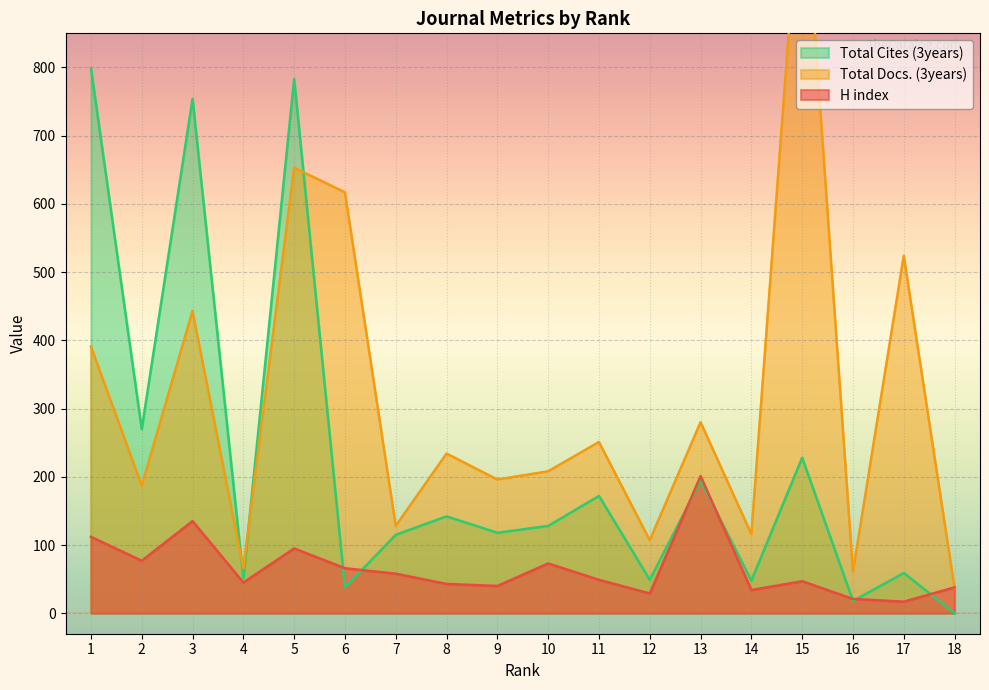

What is the sum of all Total Cites (3years) values?

3966